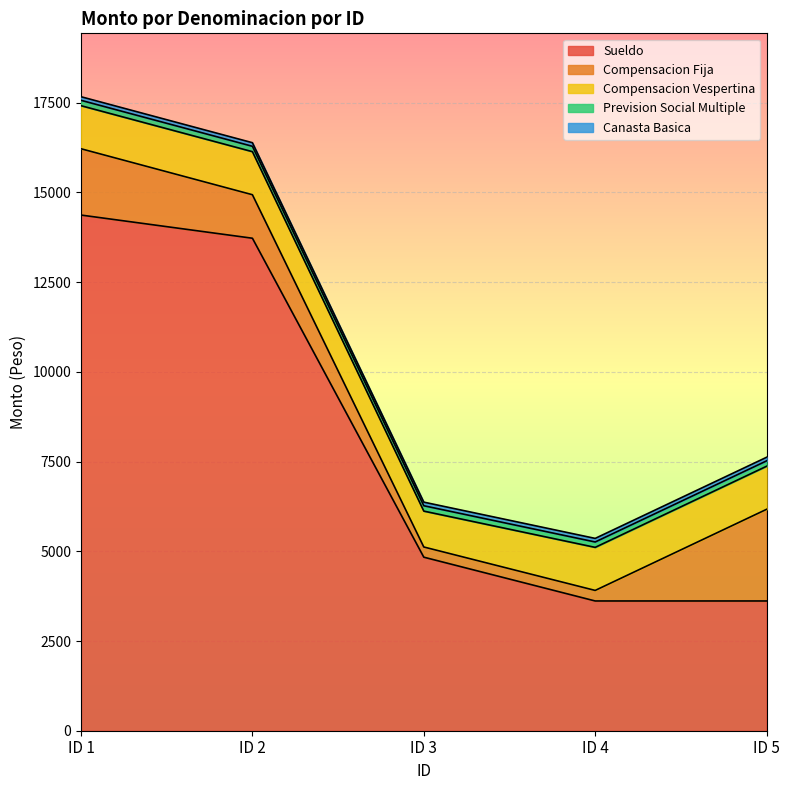

What is the sum of the Prevision Social Multiple values at ID 5 and ID 1?

300.0